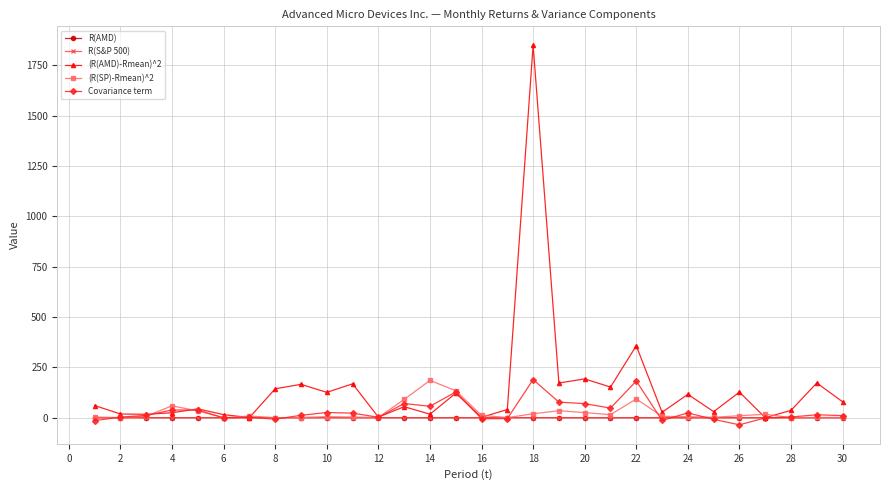

What is the sum of all (R(SP)-Rmean)^2 values?

778.0